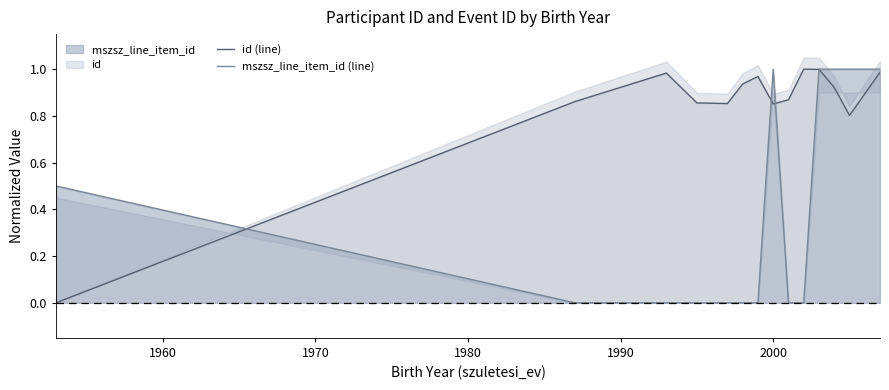

True or false: id (line) has more than 0 interior local peaks.

True